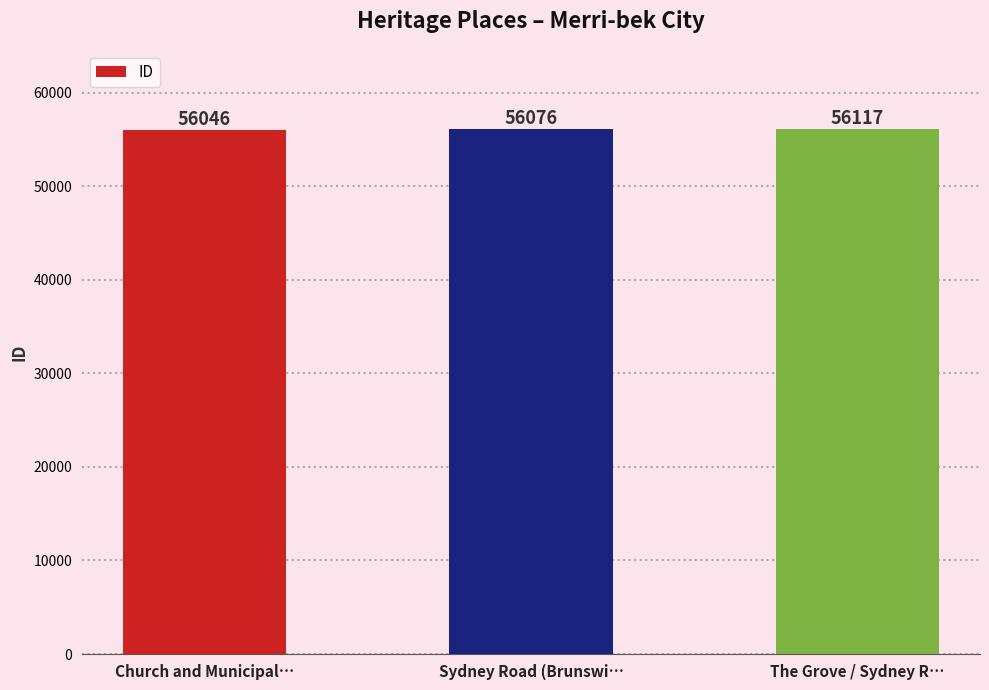

Count the values in the range 56046 to 56117.

3